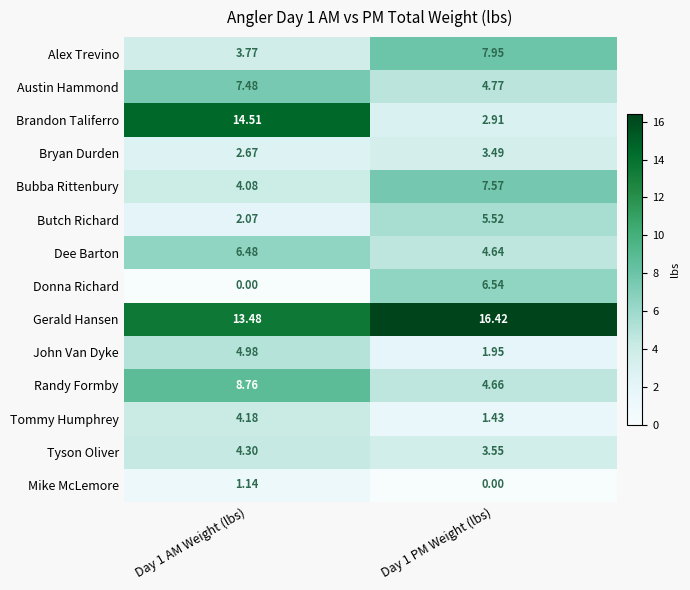

Which series has the largest total across all categories?

Gerald Hansen